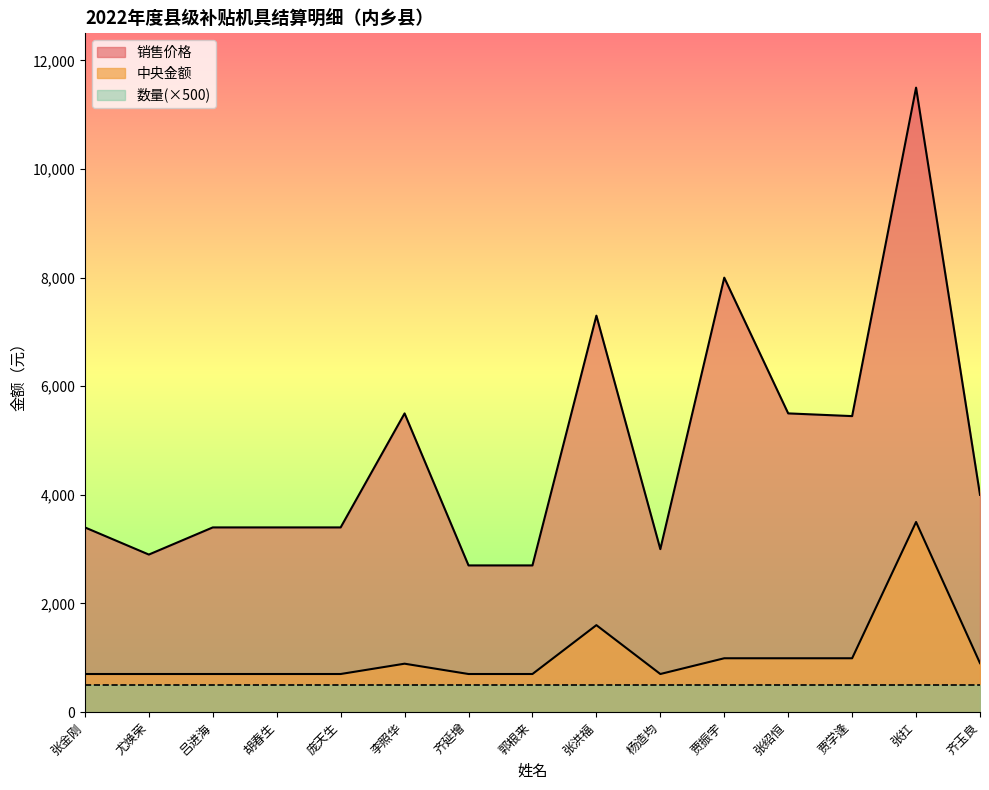

Rank the categories by 中央金额 value from lowest to highest.

张金刚, 尤焕荣, 吕进海, 胡春生, 庞天生, 齐延增, 郭根来, 杨造均, 李照华, 齐玉良, 贾振宇, 张绍恒, 贾学逢, 张洪福, 张扛